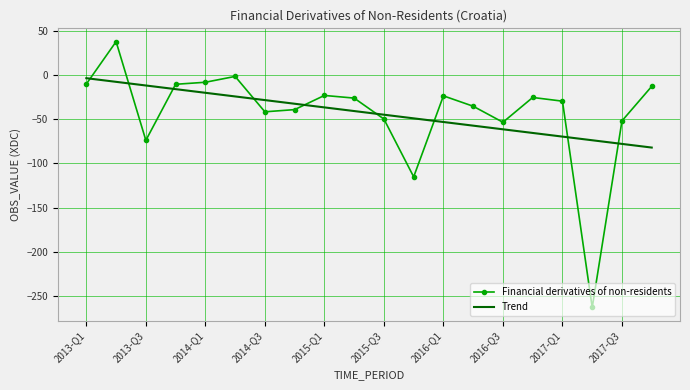

List the series in order of their peak value, highest first.

Financial derivatives of non-residents, Trend